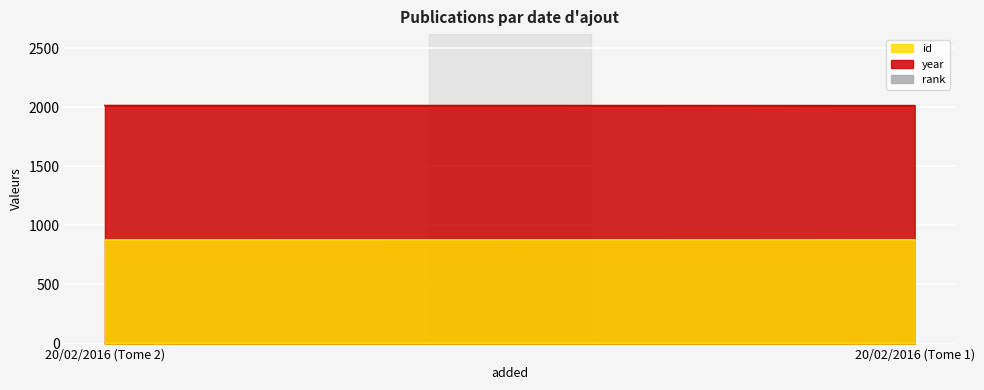

Reading right to left, transcribe all the data shown in this chart.

id: 20/02/2016 (Tome 1)=878	20/02/2016 (Tome 2)=877
year: 20/02/2016 (Tome 1)=2013	20/02/2016 (Tome 2)=2014
rank: 20/02/2016 (Tome 1)=1	20/02/2016 (Tome 2)=1